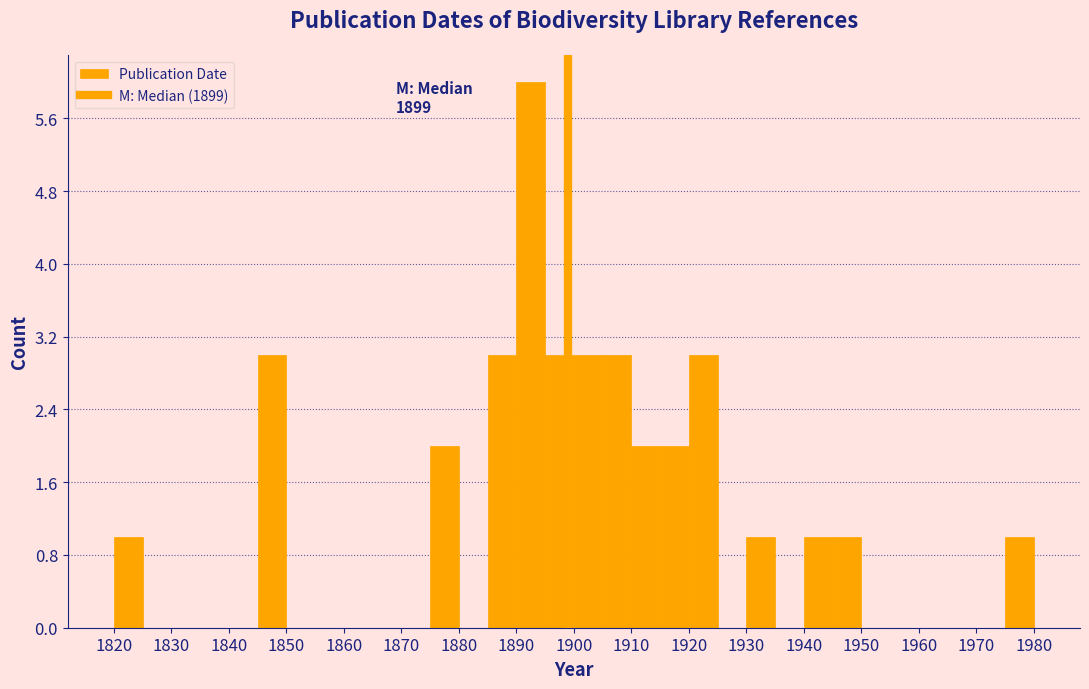

Over which range of the x-axis is the bar tallest?

1890 to 1895